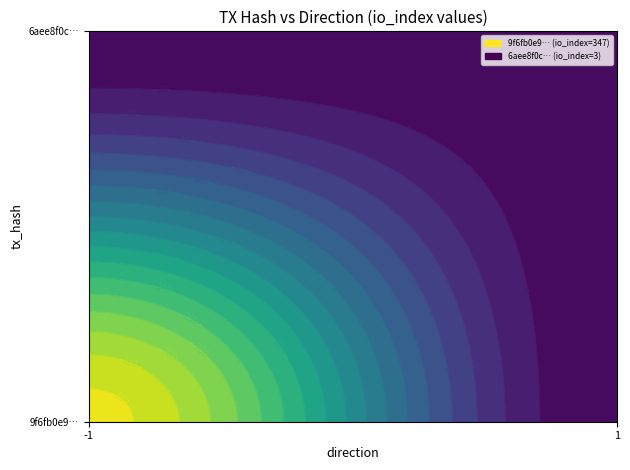

At io_index, list the series in order from largest to smallest.

9f6fb0e9fa2d96abb4f7902b3466d2e3c738fd8, 6aee8f0c5609370e41421d4e0d66aee76cb5afd